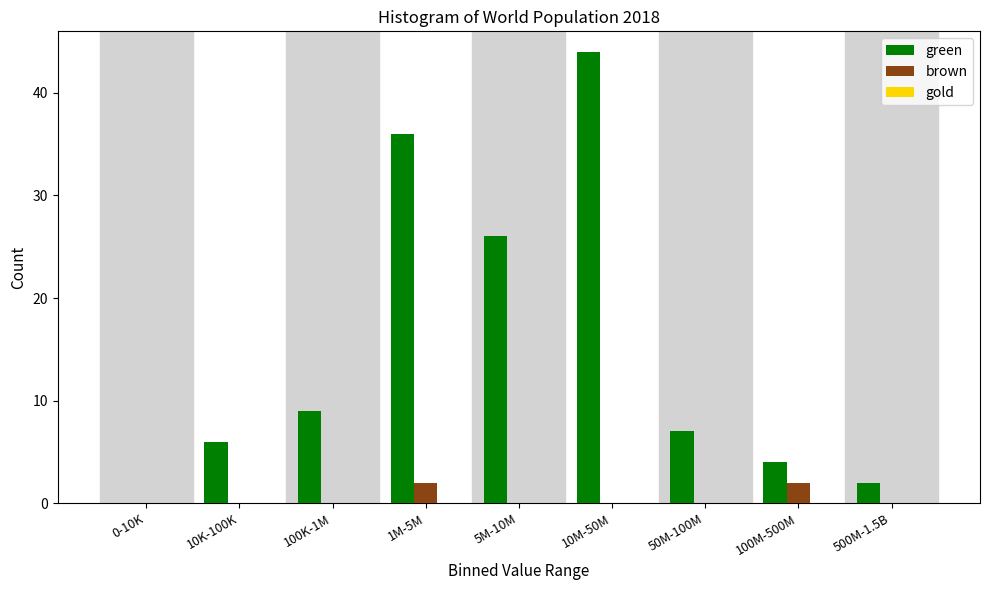

What is the sum of the green values at 50M-100M and 10K-100K?

13